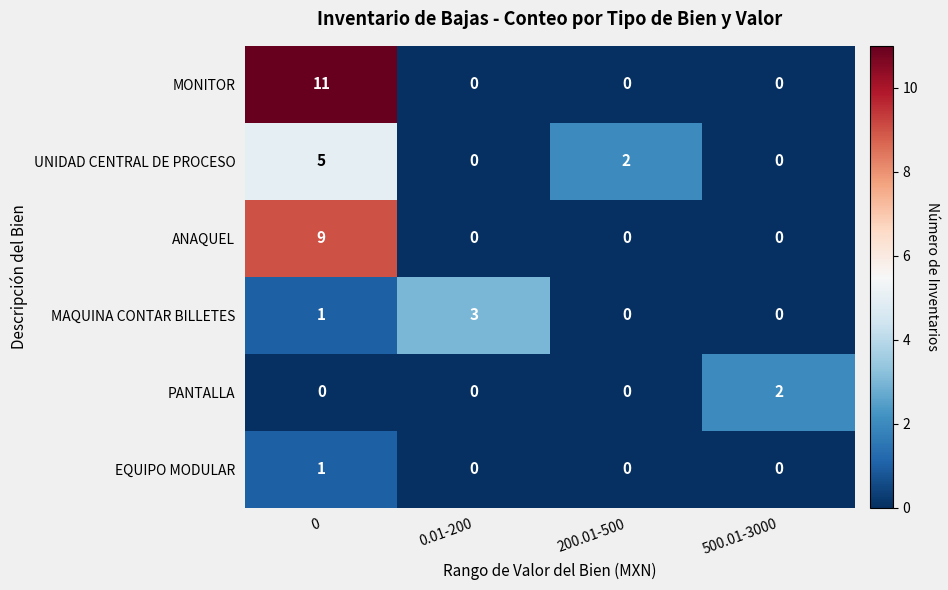

Is the value of ANAQUEL at 0 greater than the value of UNIDAD CENTRAL DE PROCESO at 200.01-500?

Yes